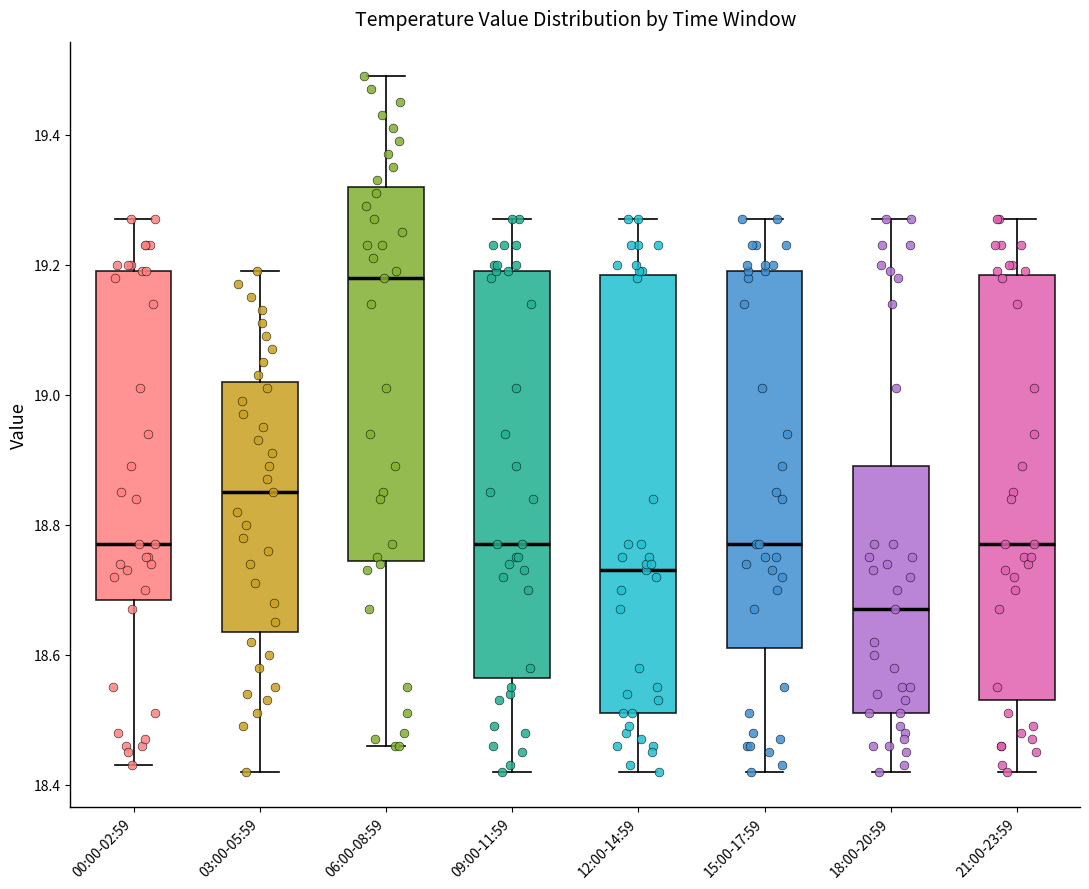

Reading left to right, read every box against the y-axis: the position of its median line, the range the box covers, and the ends of its whiskers. The values are not printed on the chart, so give them approximately, as read against the axis.

00:00-02:59: median 18.78, box 18.68 to 19.20, whiskers 18.44 to 19.28
03:00-05:59: median 18.86, box 18.64 to 19.02, whiskers 18.42 to 19.20
06:00-08:59: median 19.18, box 18.74 to 19.32, whiskers 18.46 to 19.50
09:00-11:59: median 18.78, box 18.56 to 19.20, whiskers 18.42 to 19.28
12:00-14:59: median 18.74, box 18.52 to 19.18, whiskers 18.42 to 19.28
15:00-17:59: median 18.78, box 18.62 to 19.20, whiskers 18.42 to 19.28
18:00-20:59: median 18.68, box 18.52 to 18.90, whiskers 18.42 to 19.28
21:00-23:59: median 18.78, box 18.54 to 19.18, whiskers 18.42 to 19.28